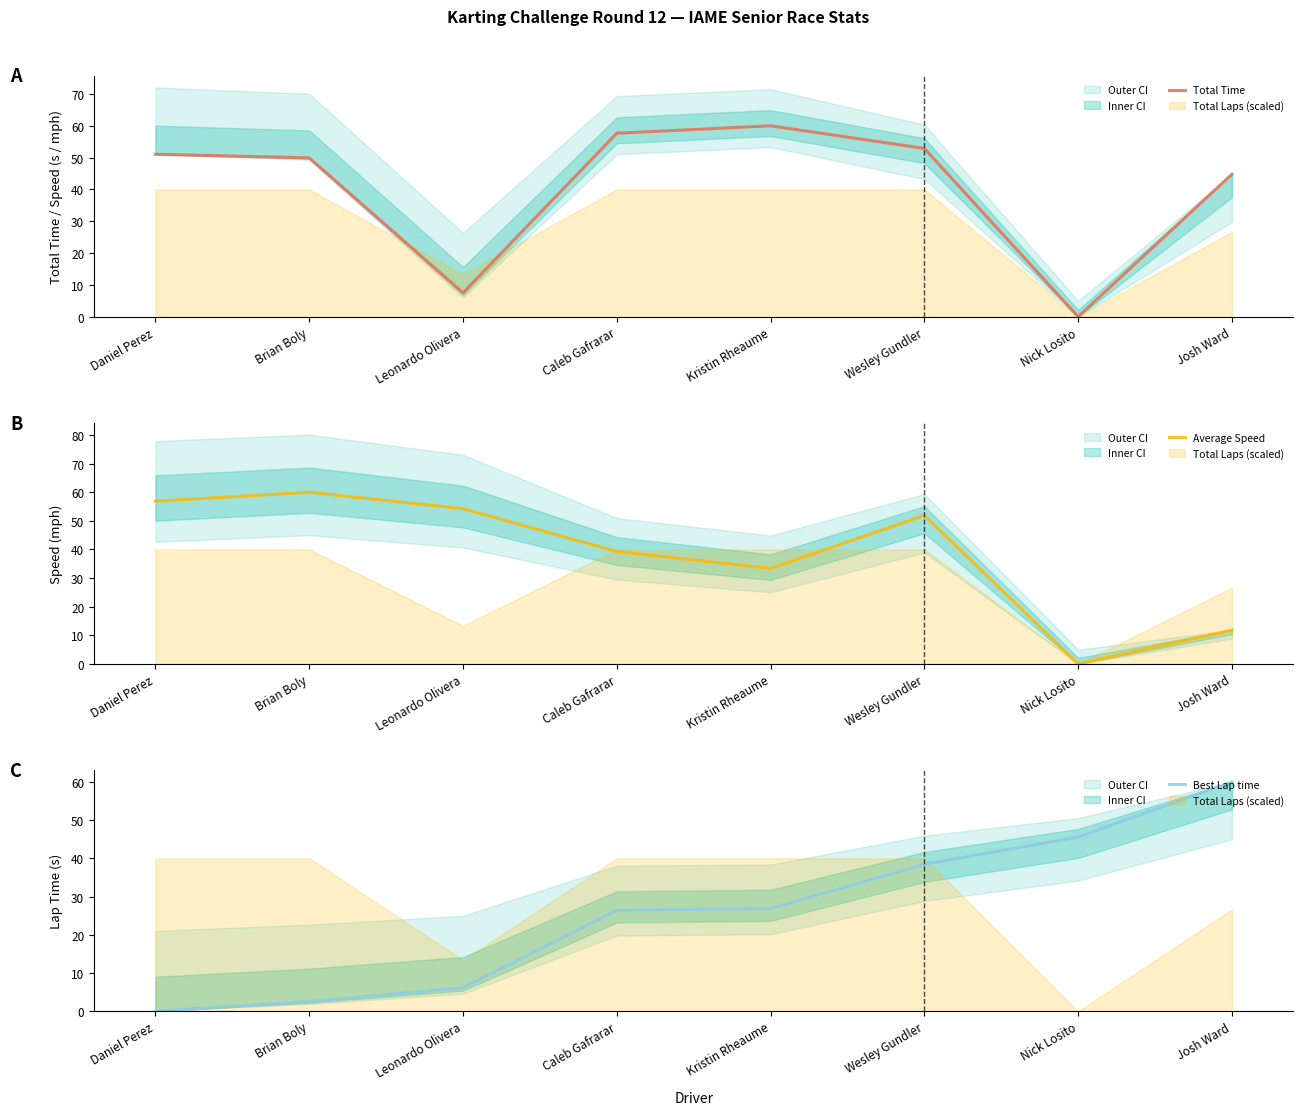

Is this an area chart (filled region under the line)?

No